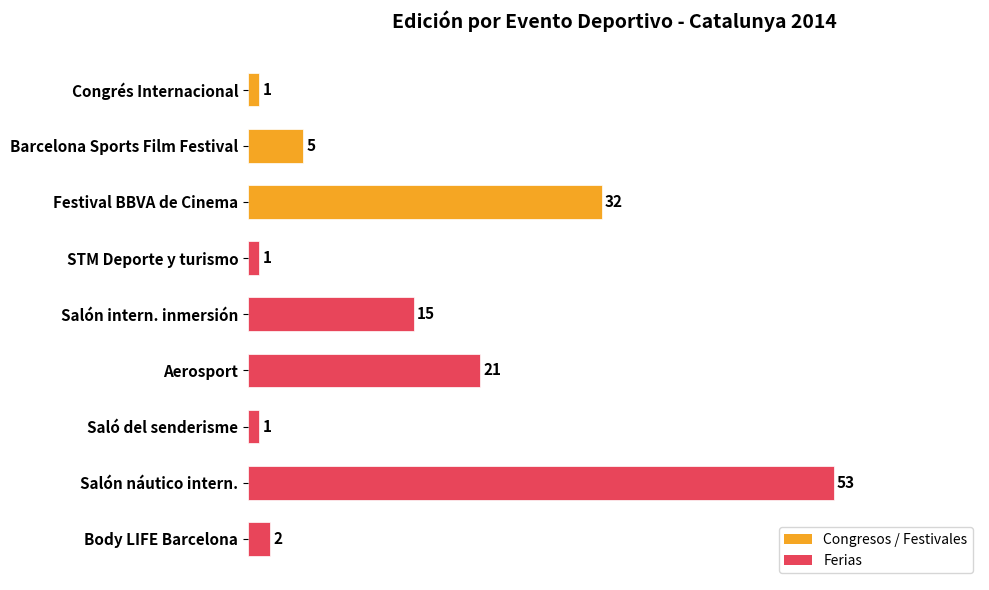

What is the minimum value shown in the chart?

1